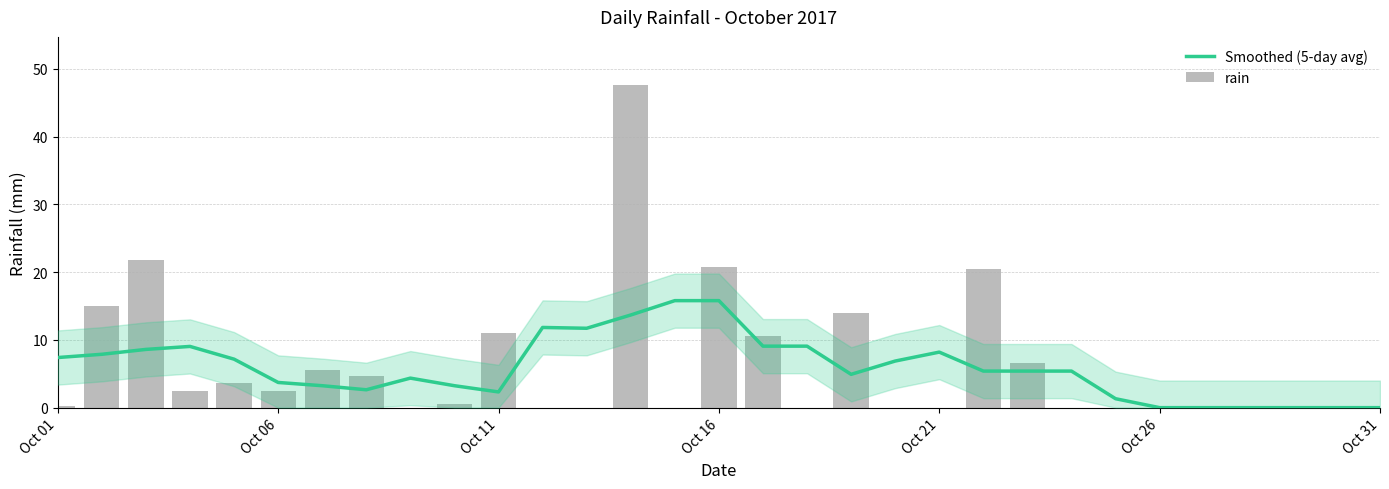

At which label does Smoothed (5-day avg) first exceed 5?

Oct 01